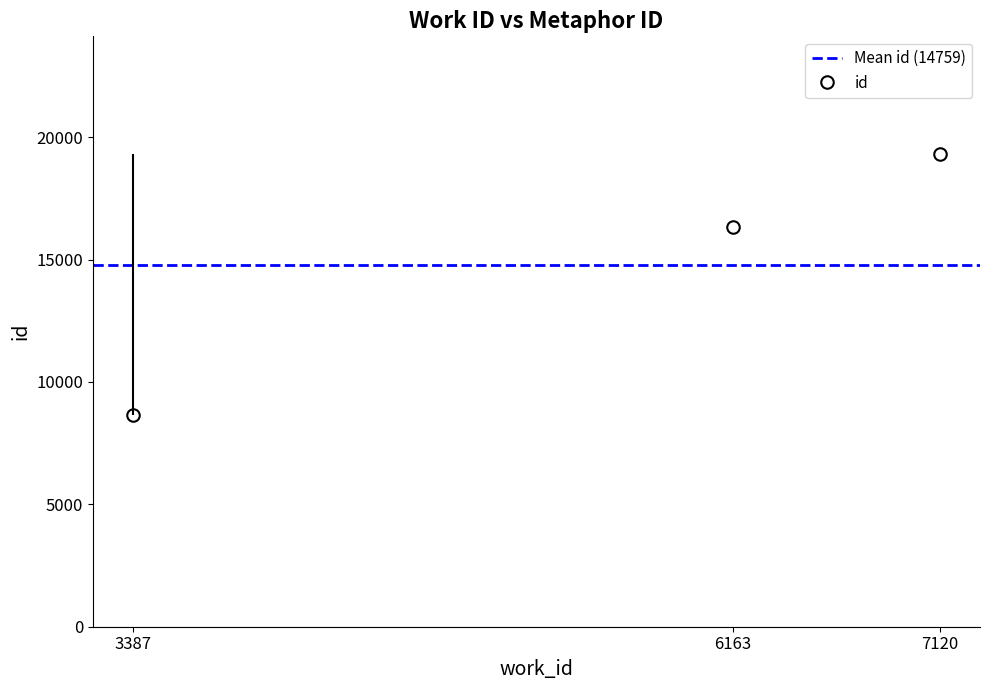

What is the sum of all values?

44276